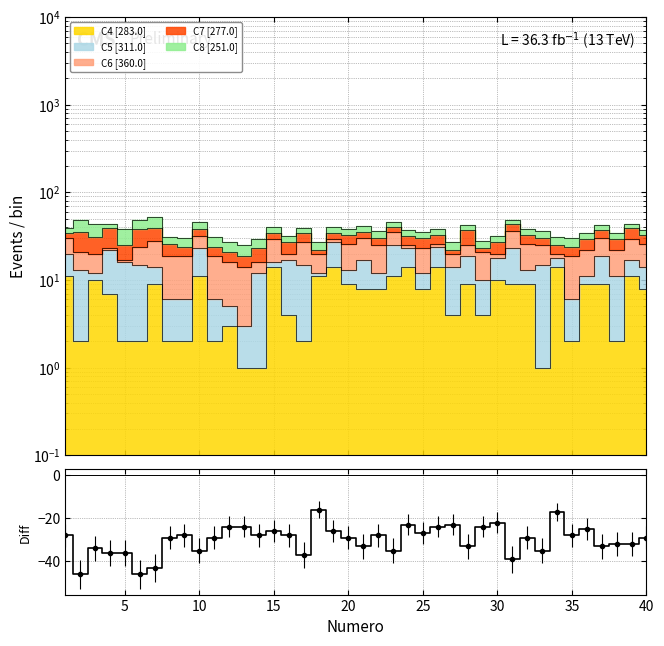

How many values are below -29?

16